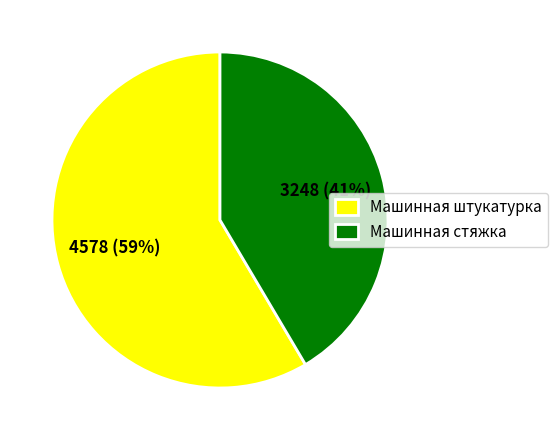

What is the smallest slice in the pie chart?

Машинная стяжка